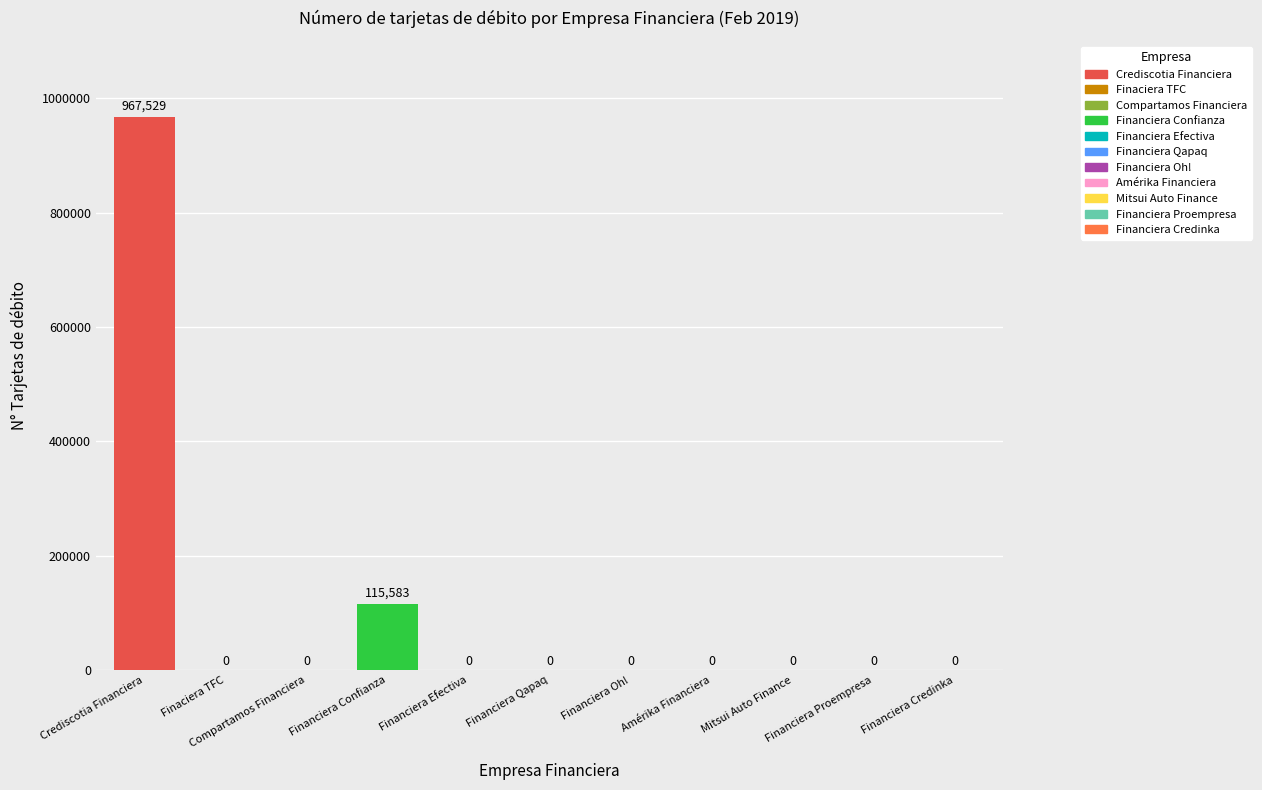

What position from the left is Financiera Confianza?

4